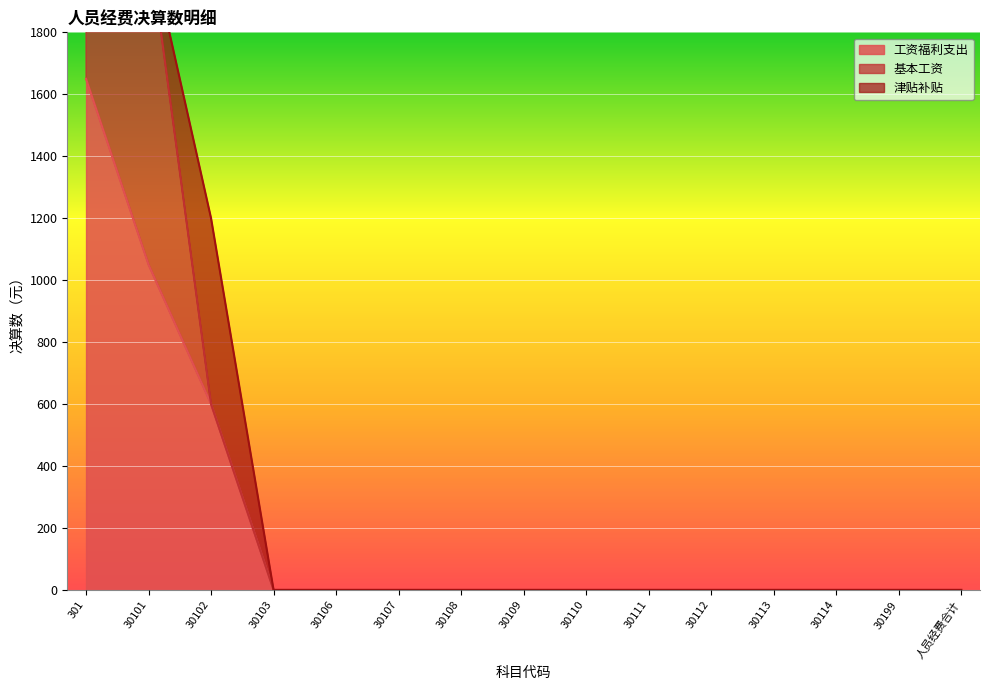

Reading left to right, extract all data points from this chart.

工资福利支出: 301=1649.9	30101=1049.9	30102=600.0	30103=0.0	30106=0.0	30107=0.0	30108=0.0	30109=0.0	30110=0.0	30111=0.0	30112=0.0	30113=0.0	30114=0.0	30199=0.0	人员经费合计=0.0
基本工资: 301=1049.9	30101=1049.9	30102=0.0	30103=0.0	30106=0.0	30107=0.0	30108=0.0	30109=0.0	30110=0.0	30111=0.0	30112=0.0	30113=0.0	30114=0.0	30199=0.0	人员经费合计=0.0
津贴补贴: 301=600.0	30101=0.0	30102=600.0	30103=0.0	30106=0.0	30107=0.0	30108=0.0	30109=0.0	30110=0.0	30111=0.0	30112=0.0	30113=0.0	30114=0.0	30199=0.0	人员经费合计=0.0